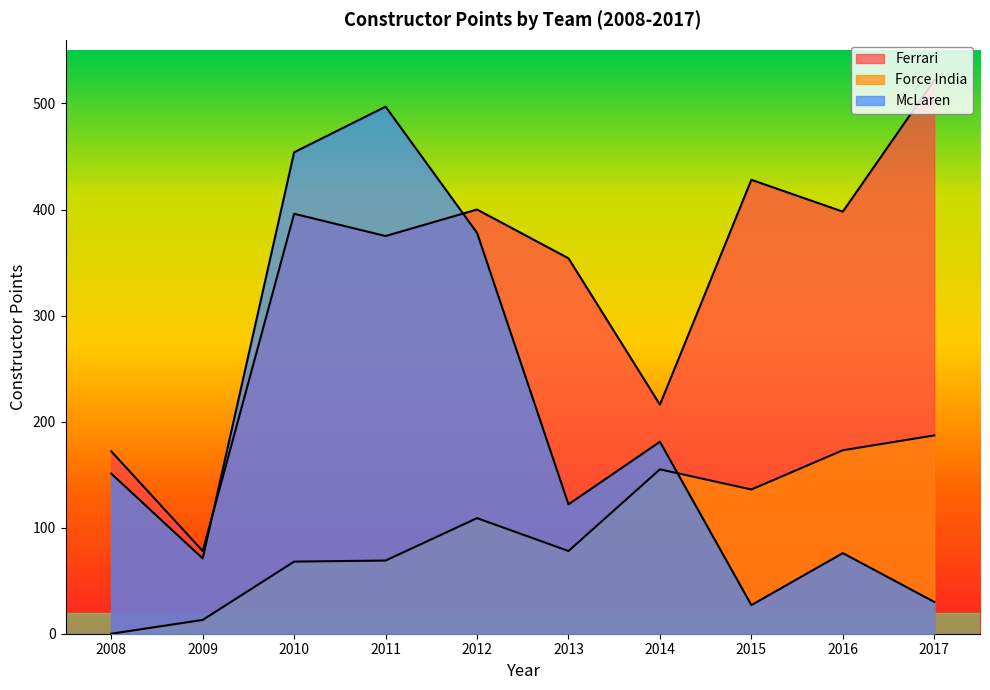

In Force India, how many points are higher than both neighbors (excluding endpoints)?

2